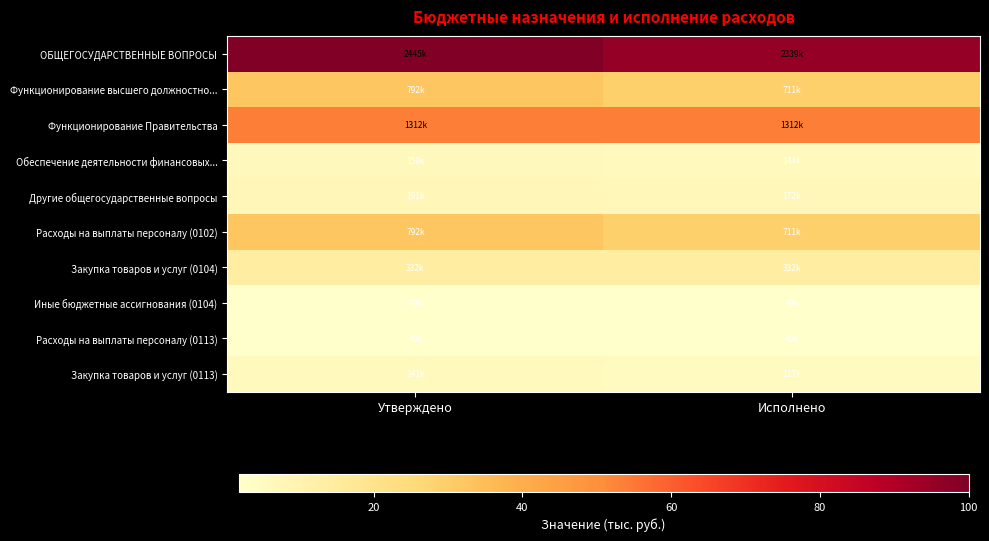

Which category has the highest value across all series?

Утверждено